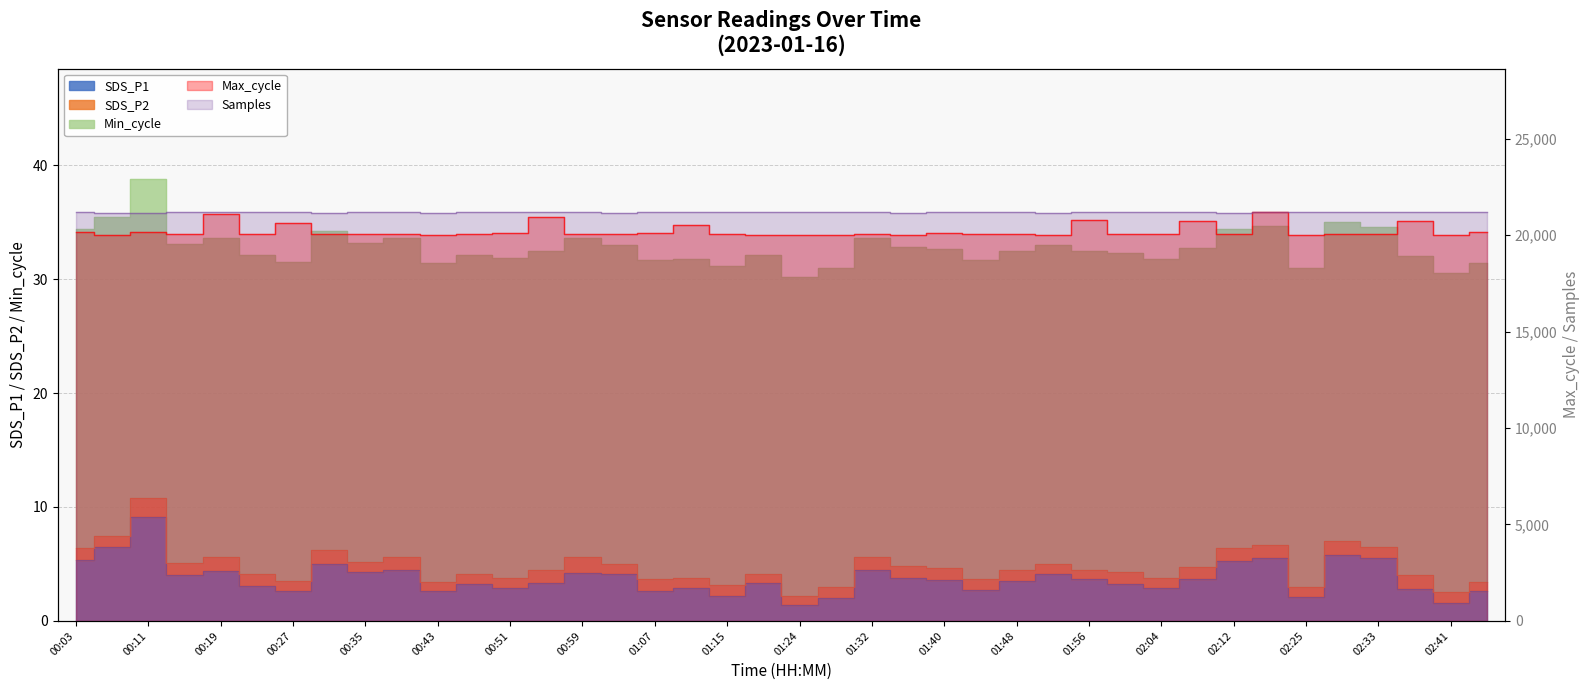

True or false: Samples and Max_cycle intersect in this chart.

True